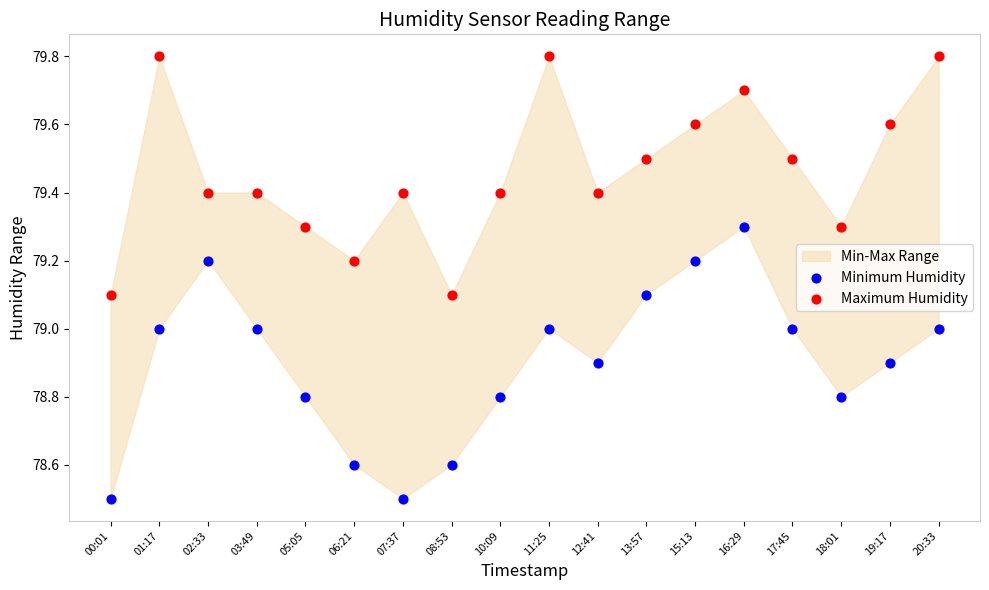

Which series has the widest spread of Y values?

Minimum Humidity